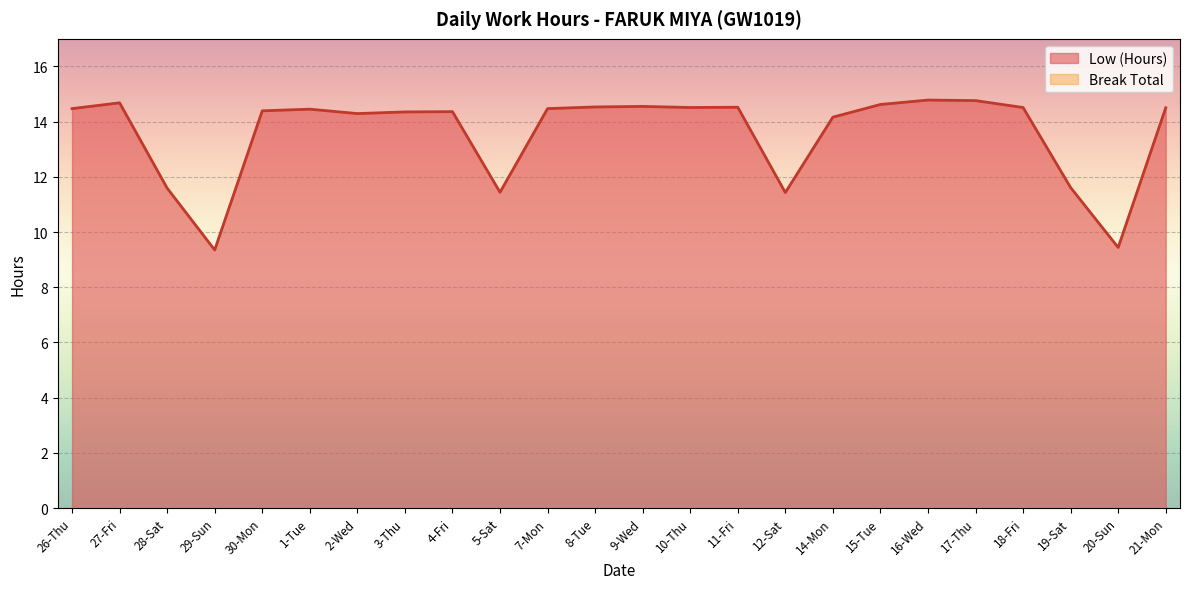

True or false: there are more than 0 points higher than both neighbors.

True